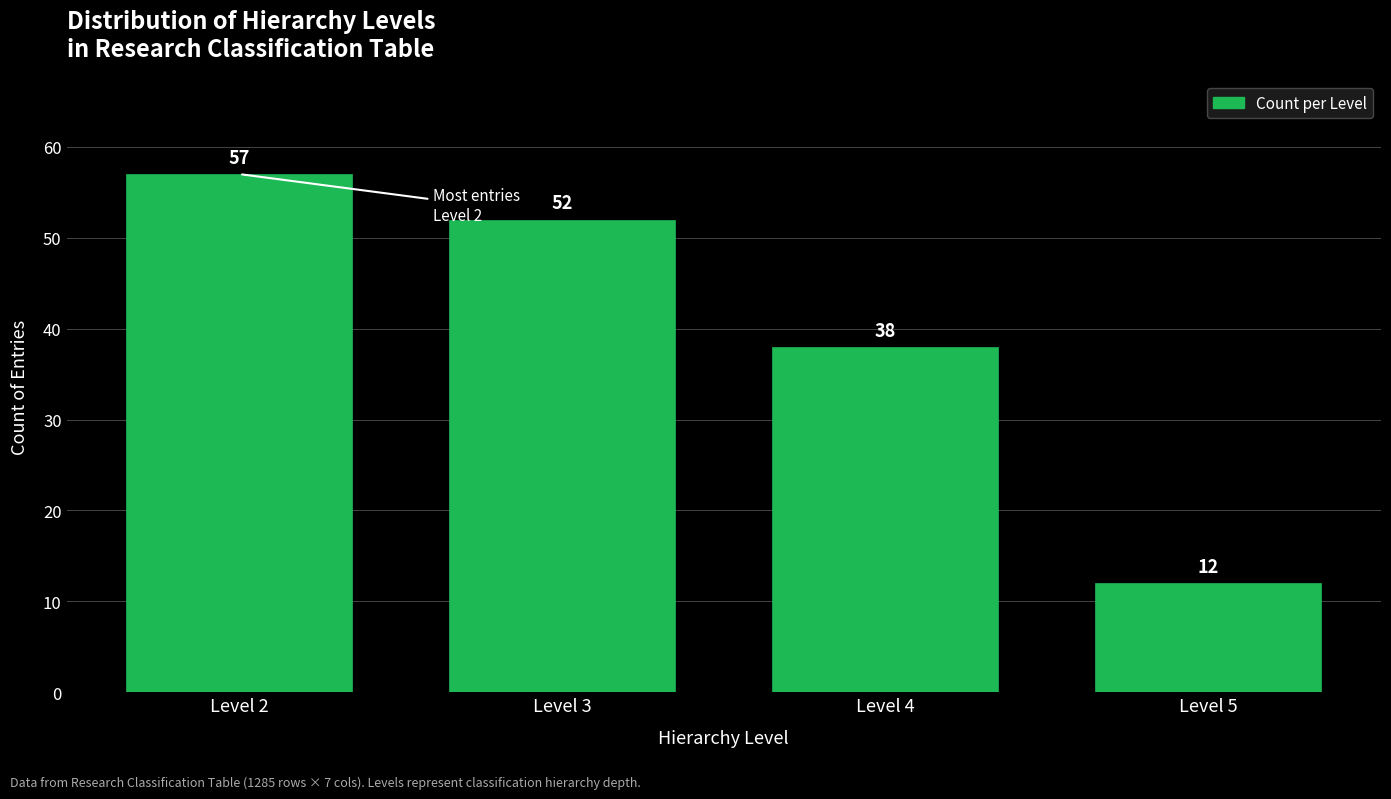

Reading right to left, extract all data points from this chart.

Level 5=12	Level 4=38	Level 3=52	Level 2=57